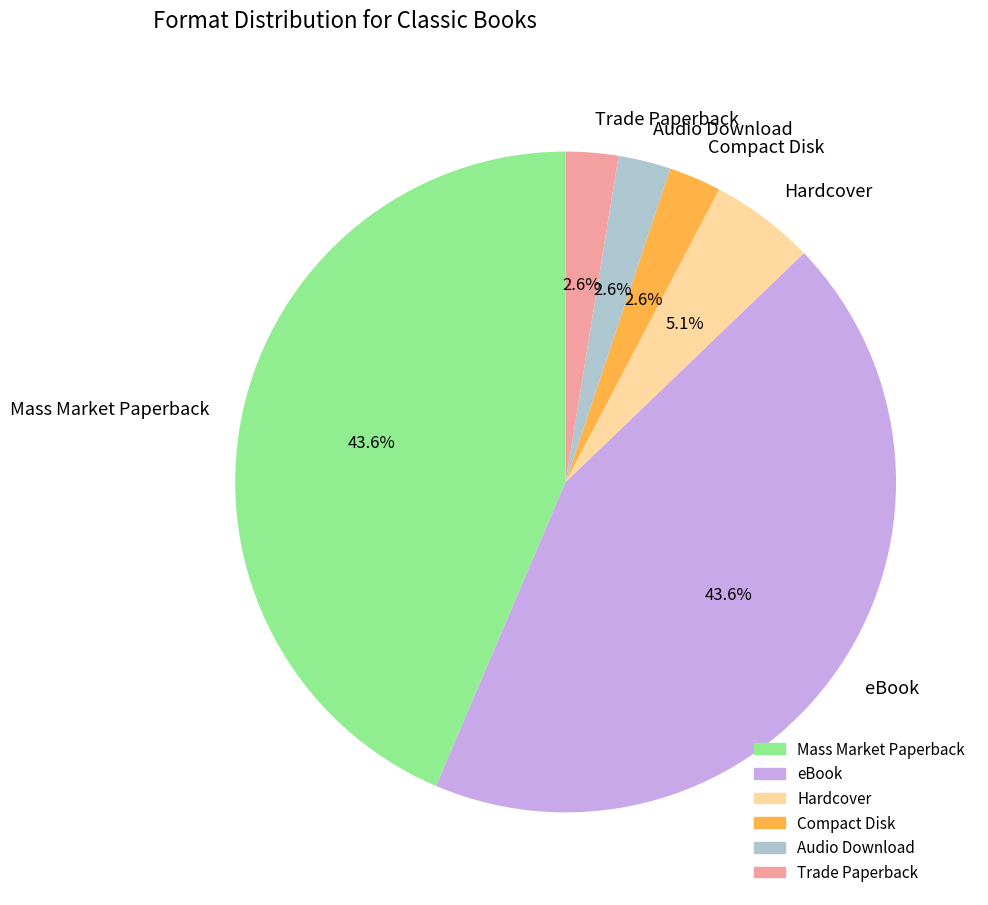

What is the ratio of the value at Audio Download to the value at Compact Disk?

1.0